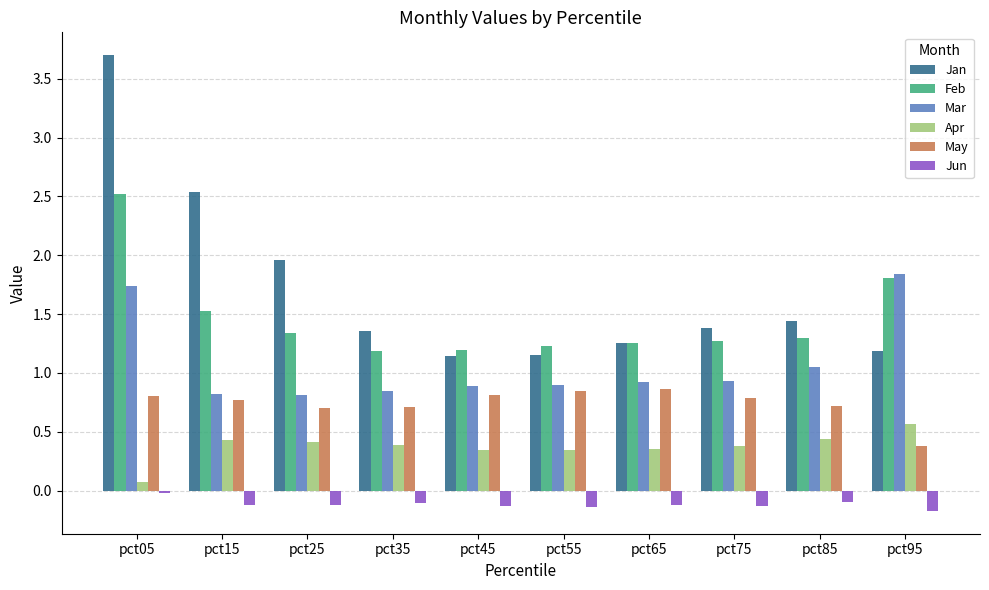

What is the minimum value shown in the chart?

-0.2